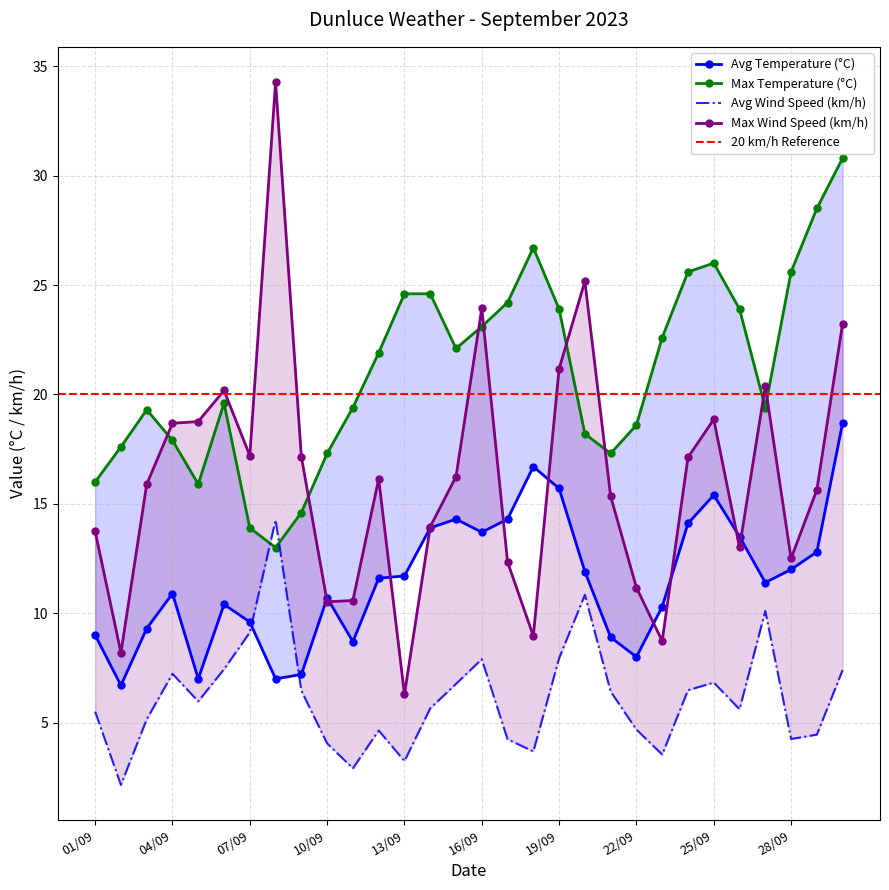

At which category does Avg Wind Speed (km/h) reach its first local valley?

02/09